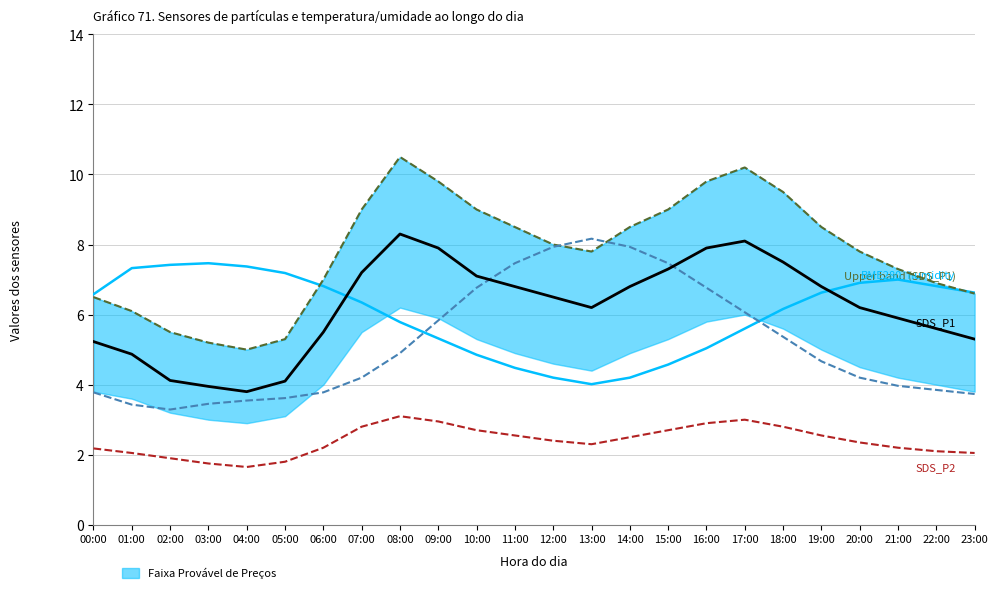

At which category does SDS_P2 reach its first local peak?

08:00